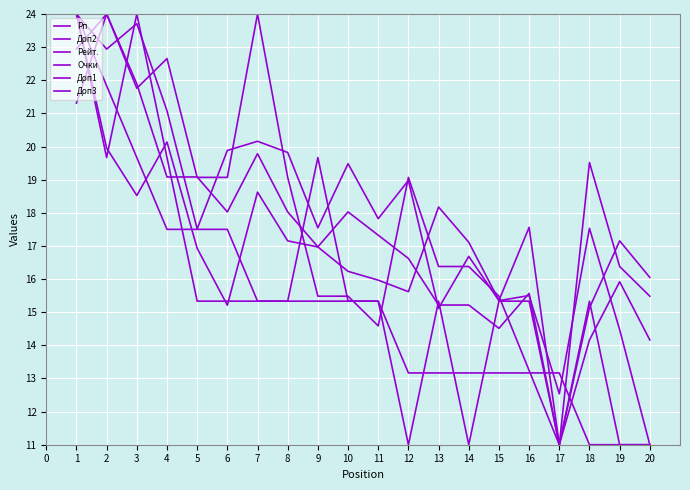

How many lines are shown in the chart?

6